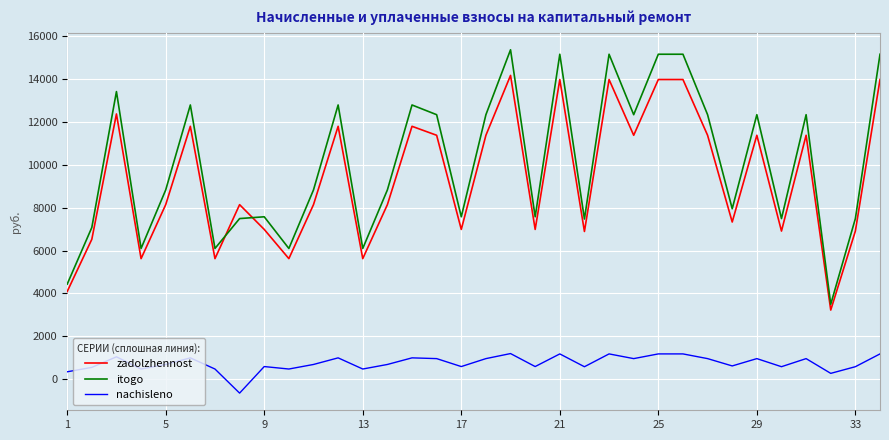

Which series has the largest total across all categories?

itogo